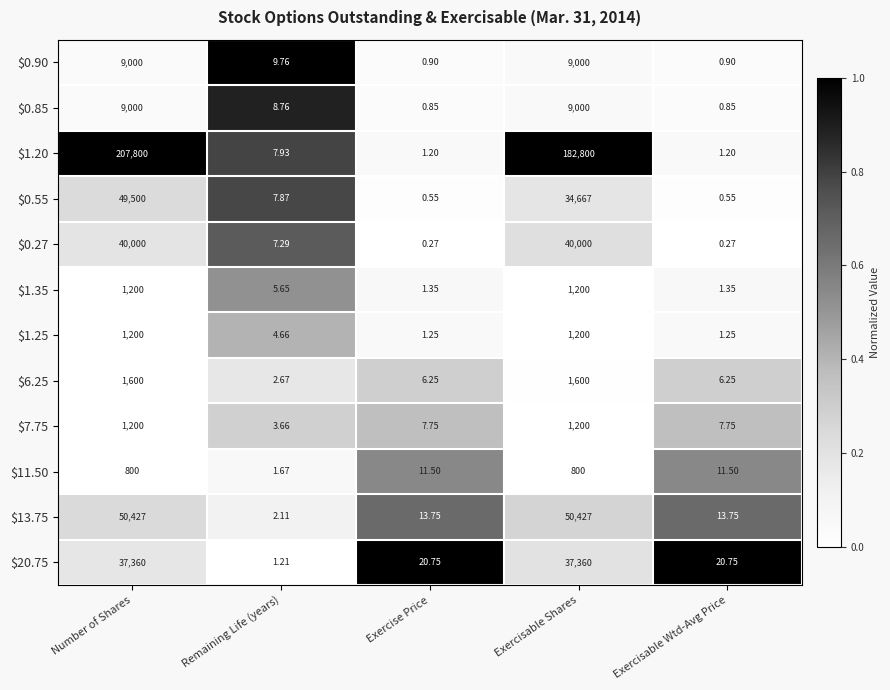

At which category is the sum across all series the highest?

Number of Shares